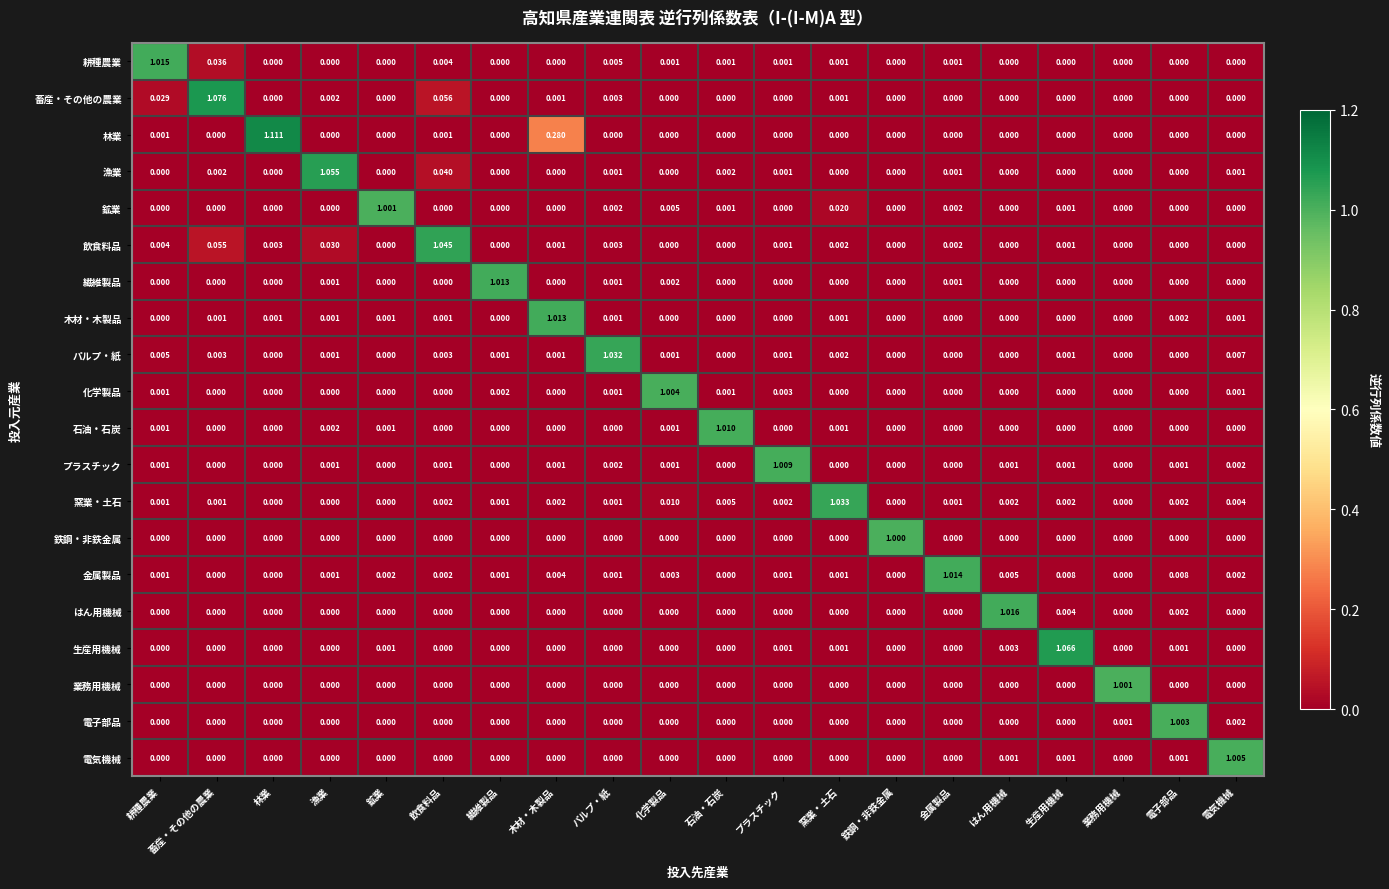

At which category is the sum across all series the highest?

木材・木製品